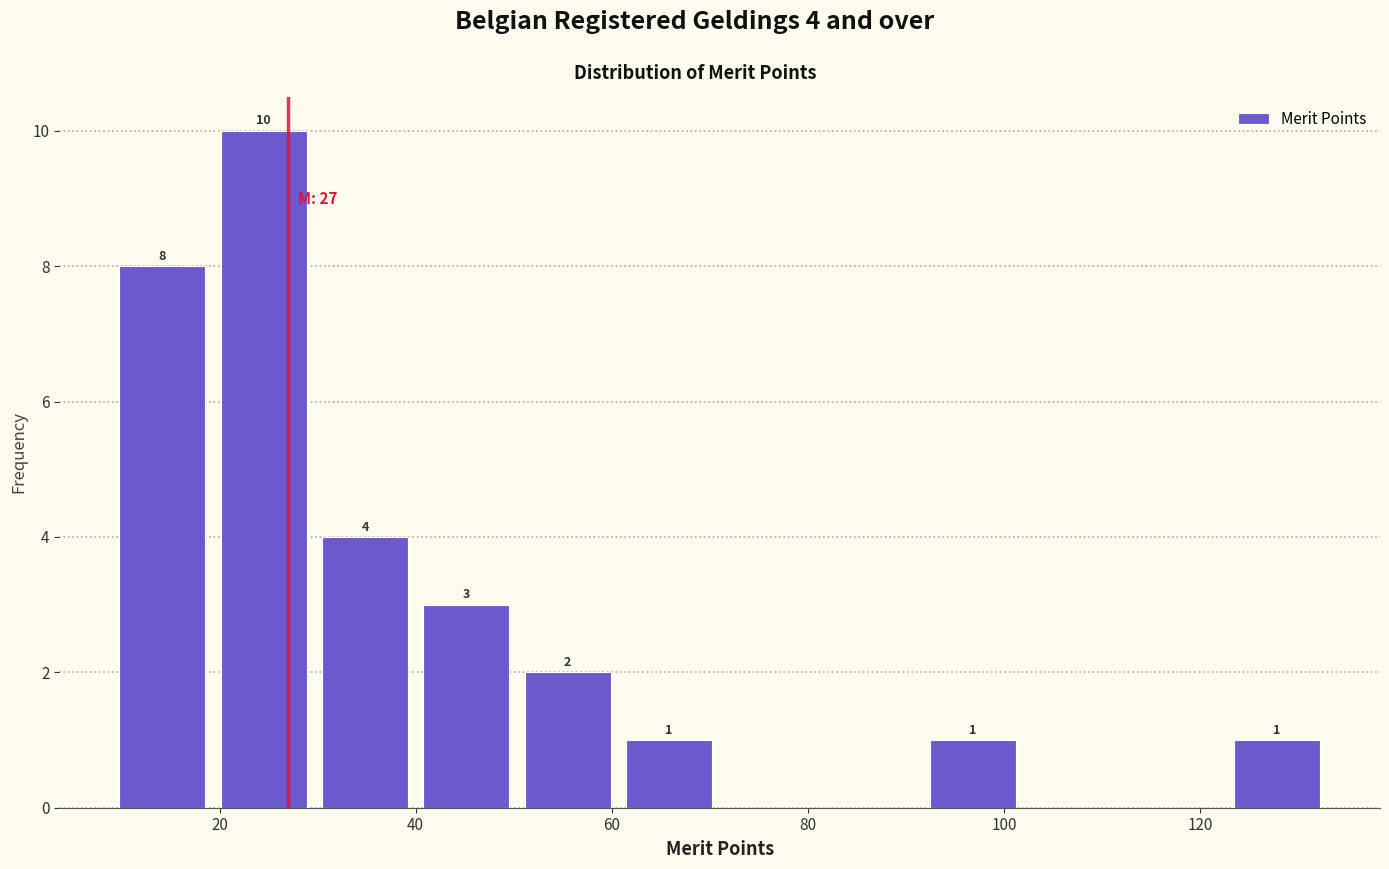

Over which range of the x-axis is the bar tallest?

20 to 30